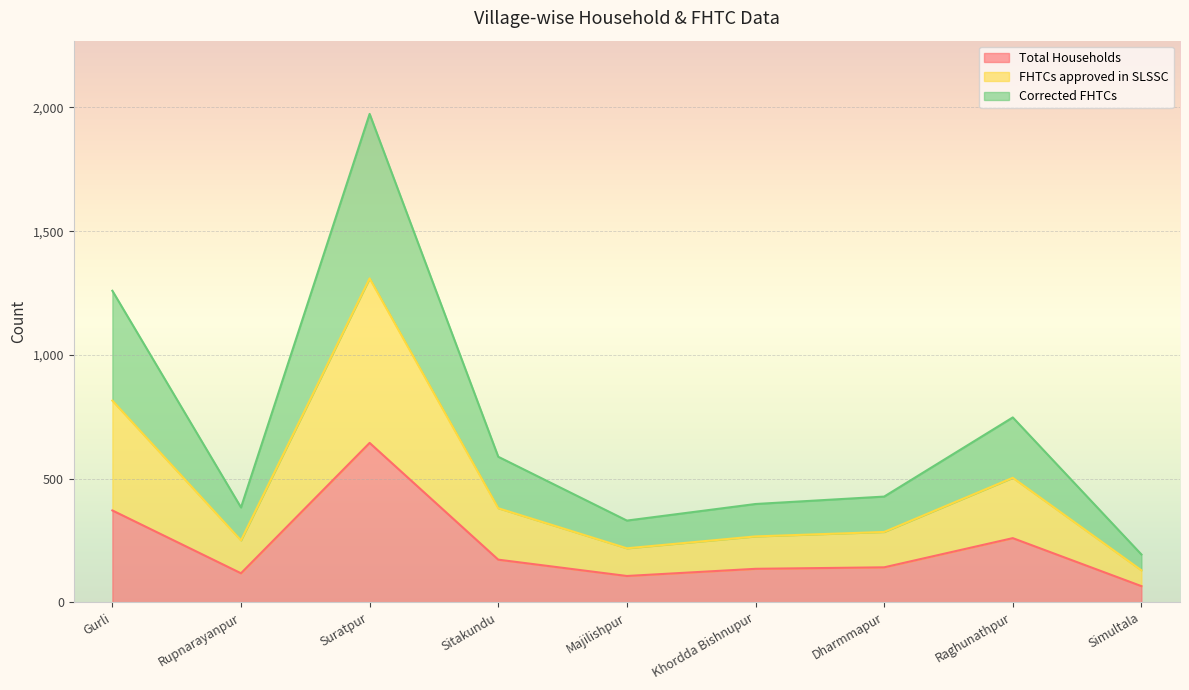

True or false: Corrected FHTCs and FHTCs approved in SLSSC cross at least once.

False